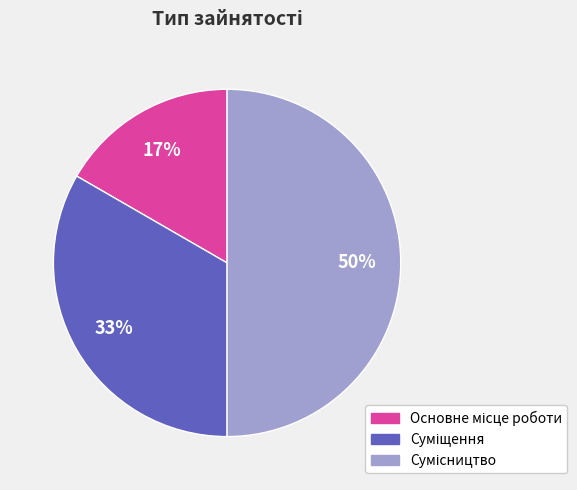

How many segments does this pie chart have?

3